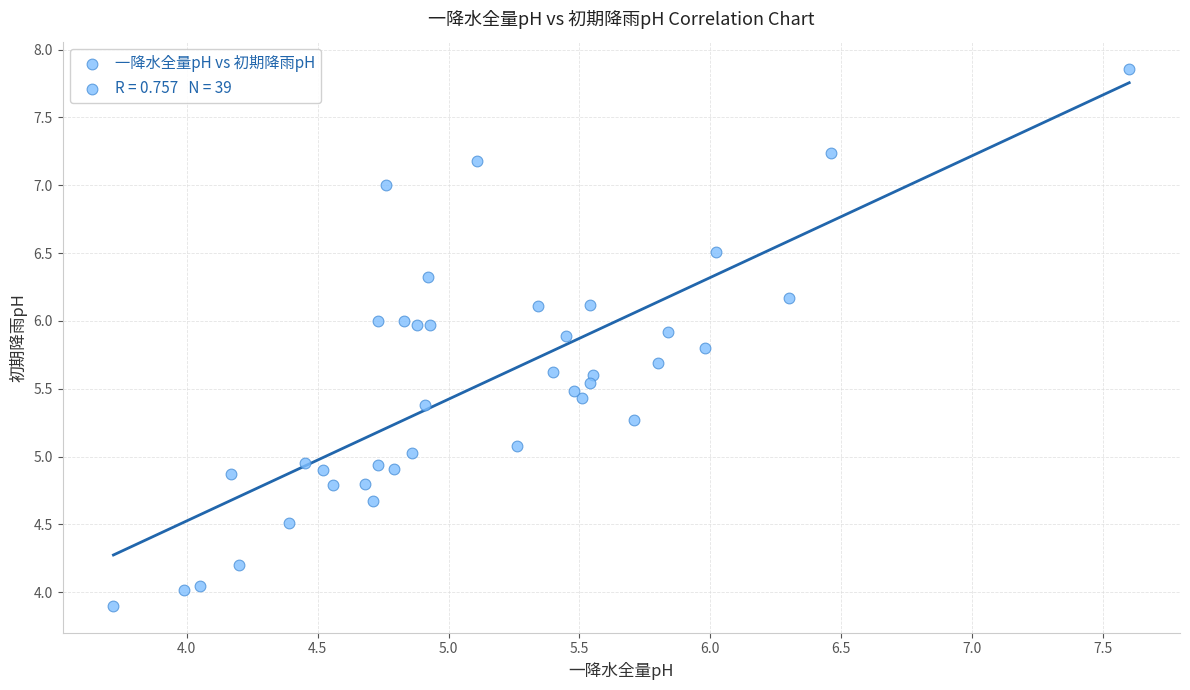

What is the range of X values (max minus min)?

3.9